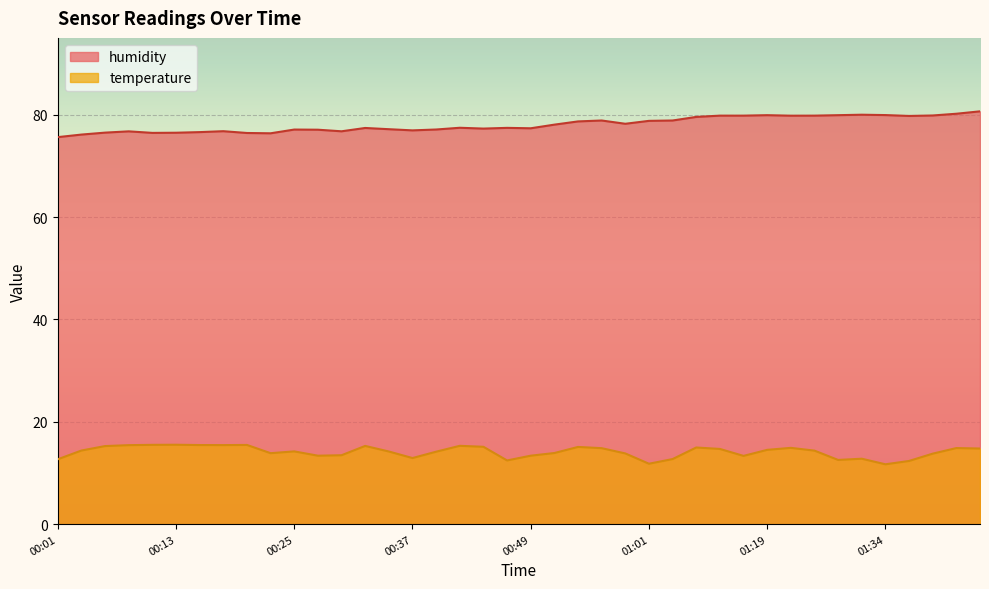

Reading left to right, what are all the values shown in this chart?

temperature: 12.7	14.4	15.2	15.4	15.5	15.5	15.4	15.4	15.5	13.9	14.2	13.4	13.5	15.3	14.2	12.9	14.2	15.3	15.1	12.4	13.4	13.9	15.1	14.8	13.8	11.8	12.7	15.0	14.7	13.3	14.5	14.9	14.4	12.5	12.8	11.7	12.3	13.8	14.9	14.8
humidity: 75.6	76.1	76.5	76.7	76.4	76.5	76.6	76.8	76.4	76.4	77.1	77.1	76.8	77.4	77.2	76.9	77.1	77.4	77.3	77.4	77.3	78.0	78.7	78.9	78.2	78.8	78.9	79.6	79.8	79.8	79.9	79.8	79.8	79.9	80.0	79.9	79.8	79.8	80.2	80.7